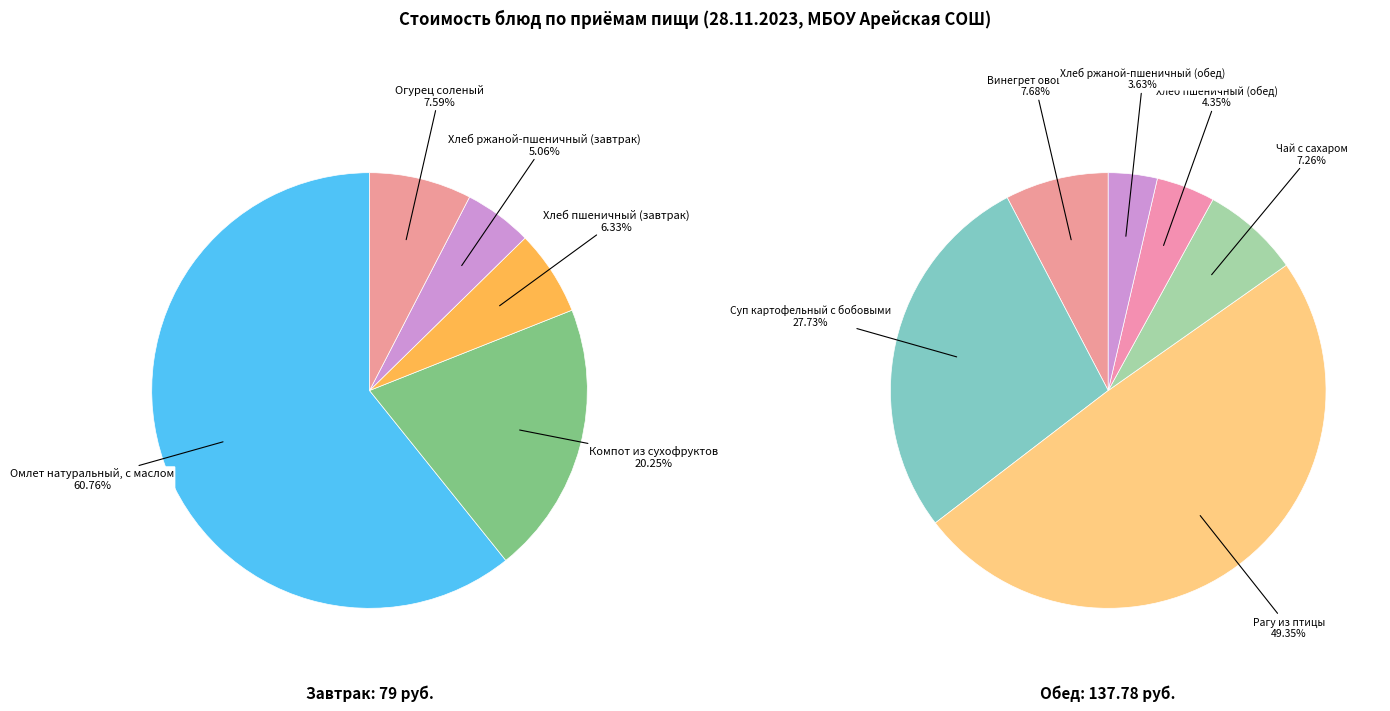

What is the ratio of the value at Огурец соленый to the value at Хлеб ржаной-пшеничный (обед)?

1.2